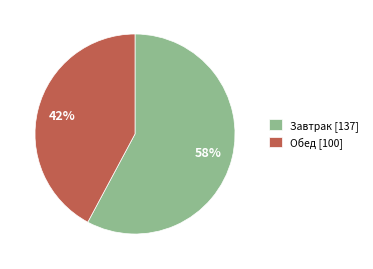

Does any single category account for the majority?

Yes